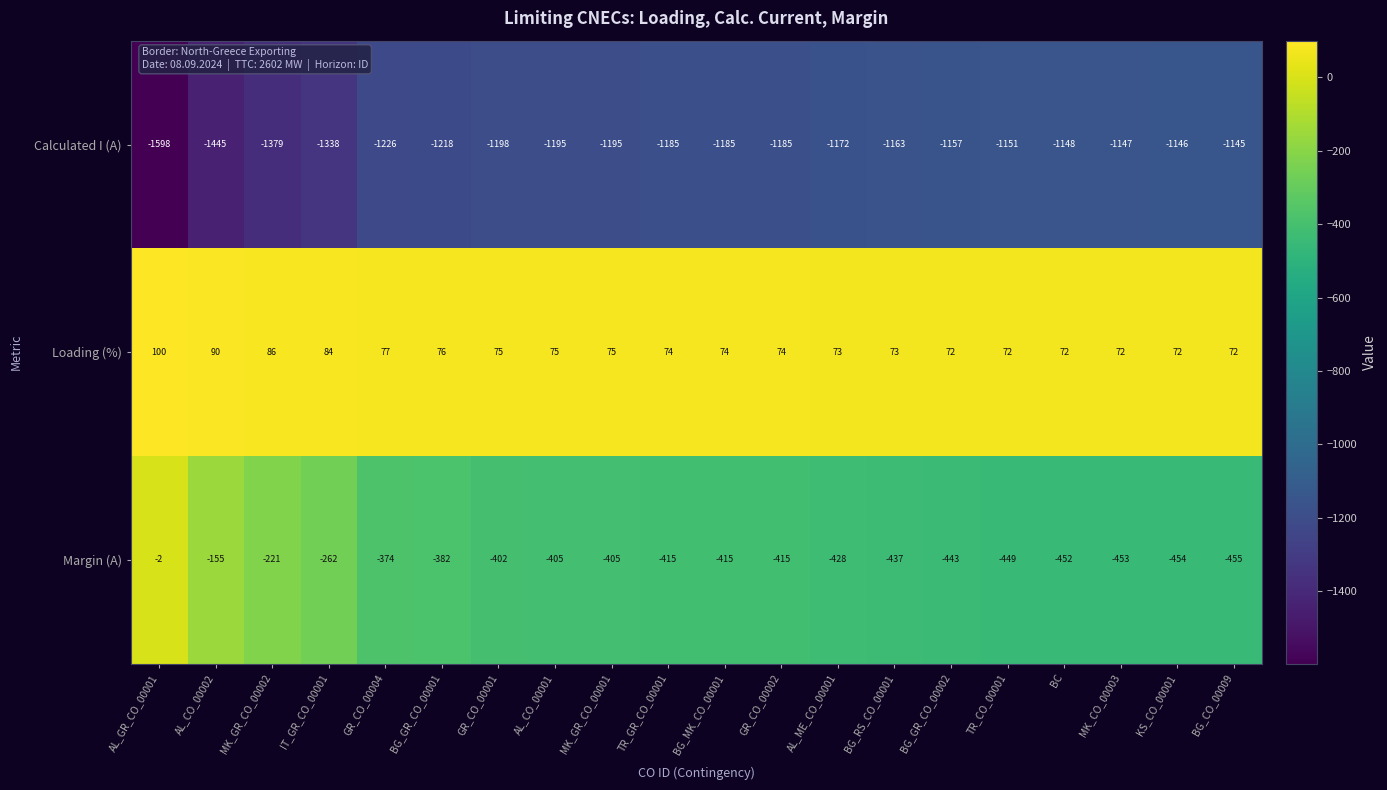

What is the minimum value for Calculated I (A)?

-1598